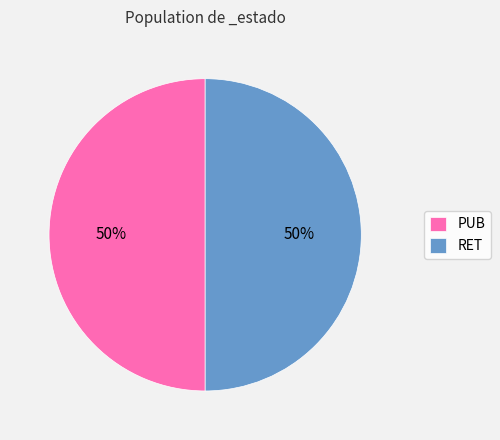

What is the ratio of the value at RET to the value at PUB?

1.0